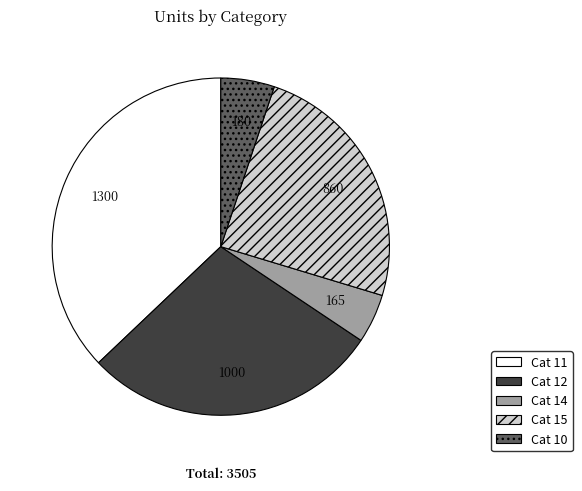

Which slice is the largest?

Cat 11